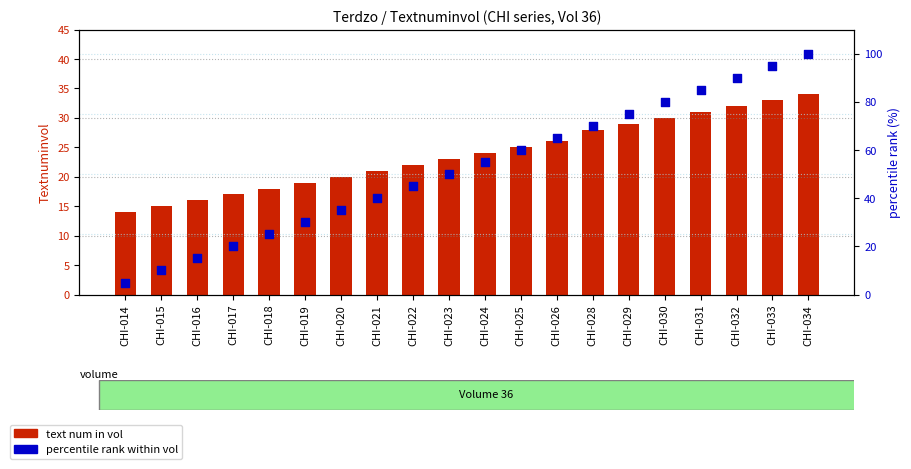

At how many categories does at least one series exceed 20?

16